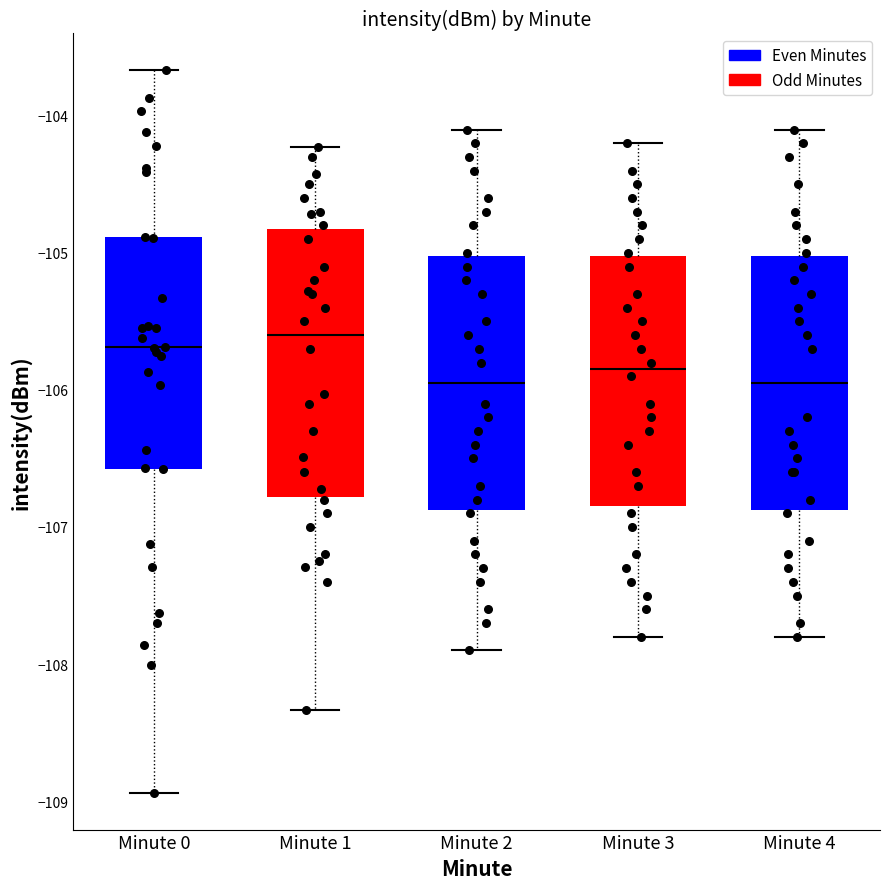

Where does the median line of the box for Minute 0 sit on the y-axis? The values are not printed on the chart, so give them approximately, as read against the axis.

-105.7